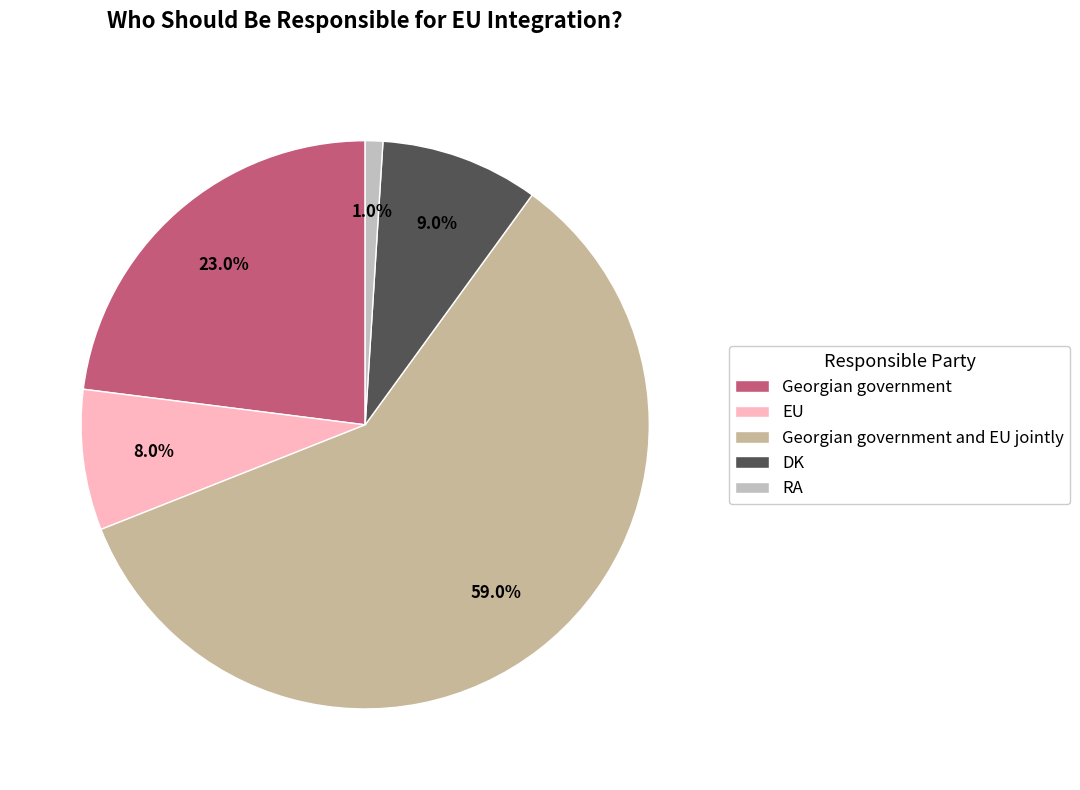

What is the change in value from Georgian government to RA?

-22